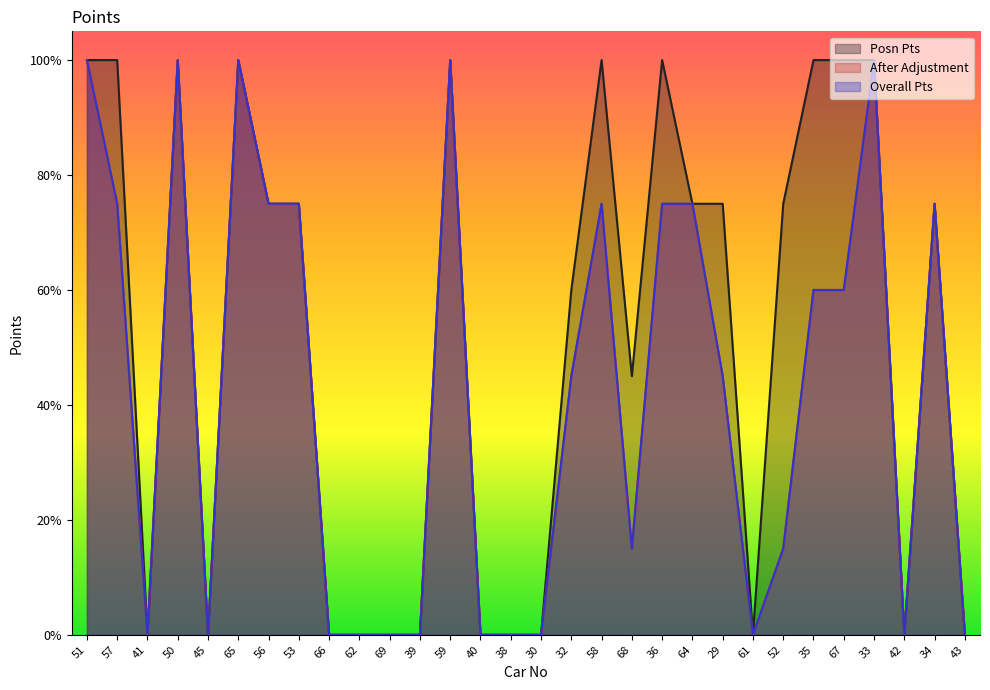

At 62, list the series in order from largest to smallest.

Posn Pts, After Adjustment, Overall Pts